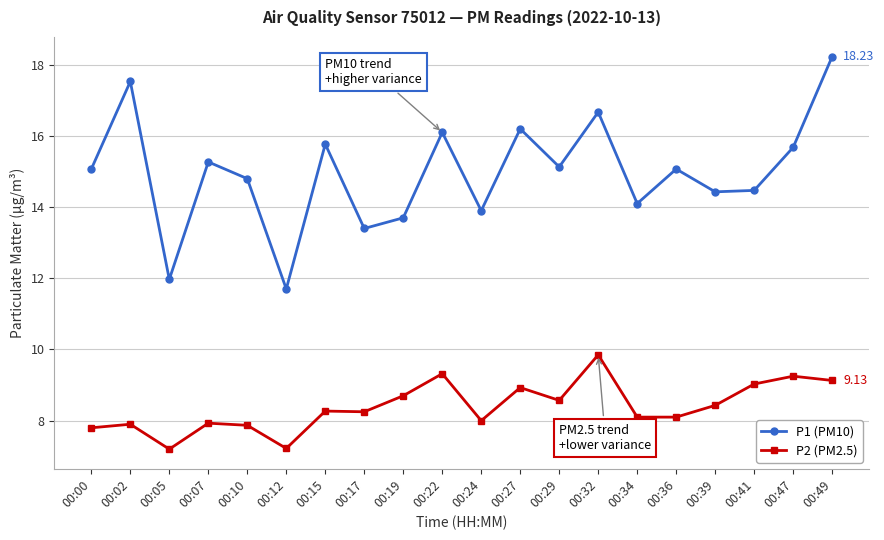

True or false: P1 (PM10) and P2 (PM2.5) cross at least once.

False